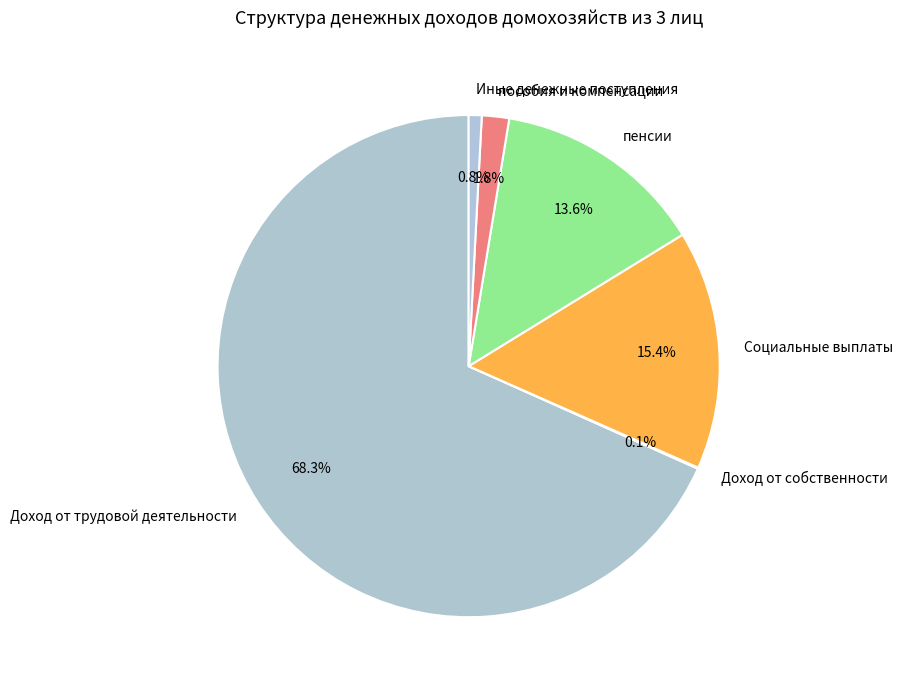

What is the largest slice in the pie chart?

Доход от трудовой деятельности